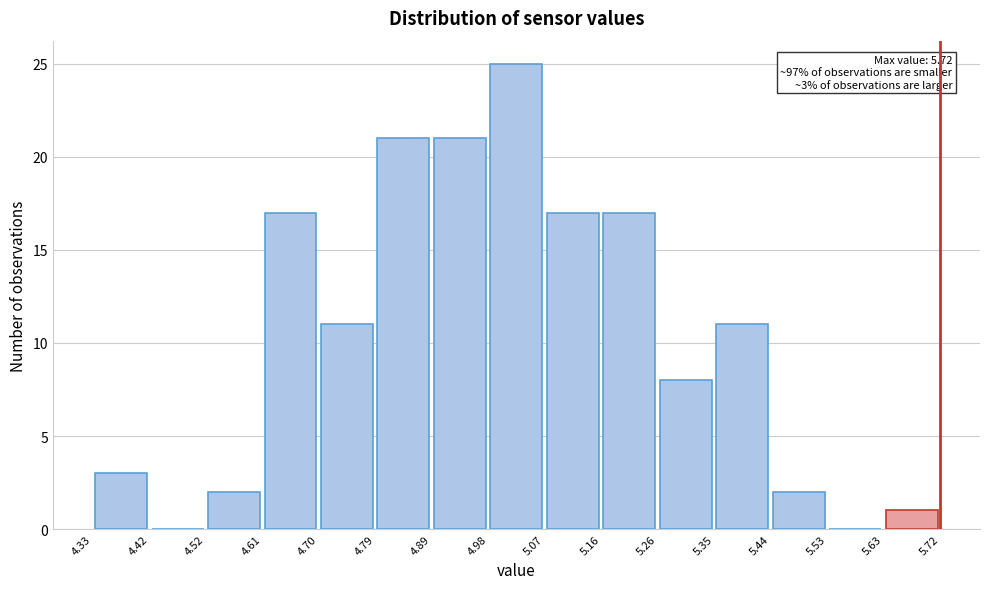

Which range on the x-axis has the tallest bar?

4.98 to 5.07